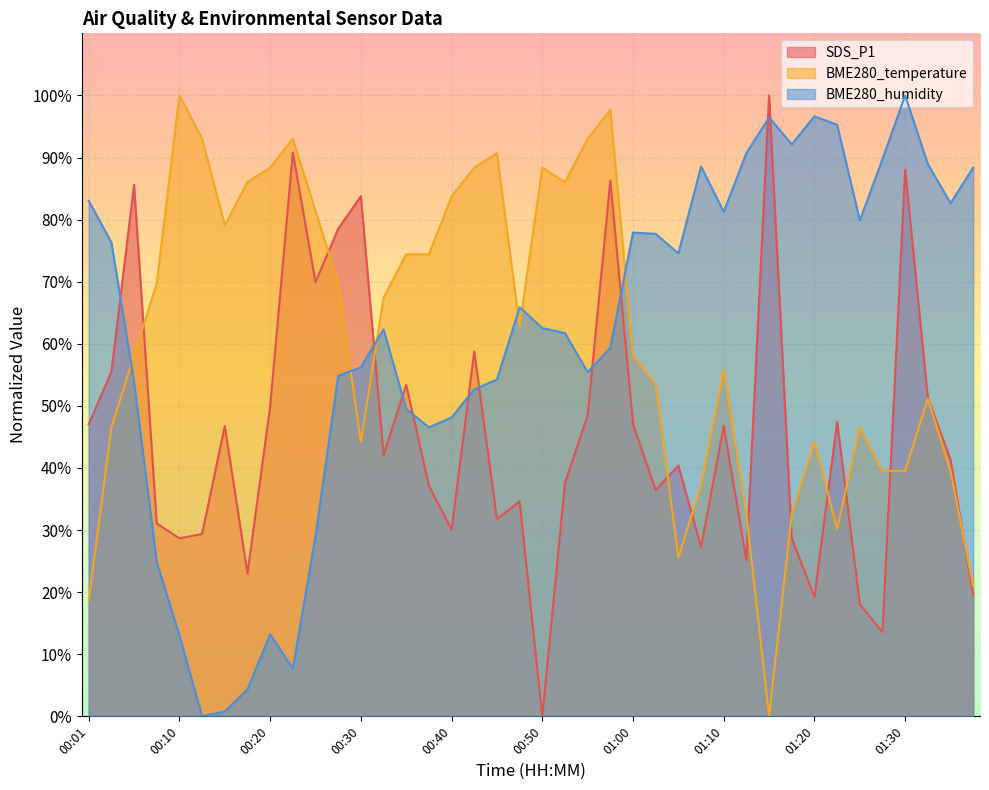

What is the average value of the BME280_temperature series?

61.0